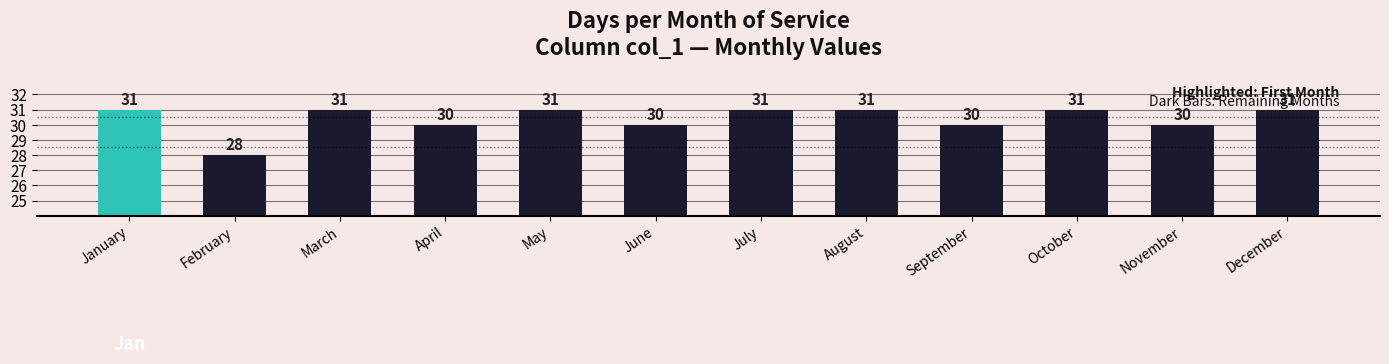

What is the smallest value displayed?

28